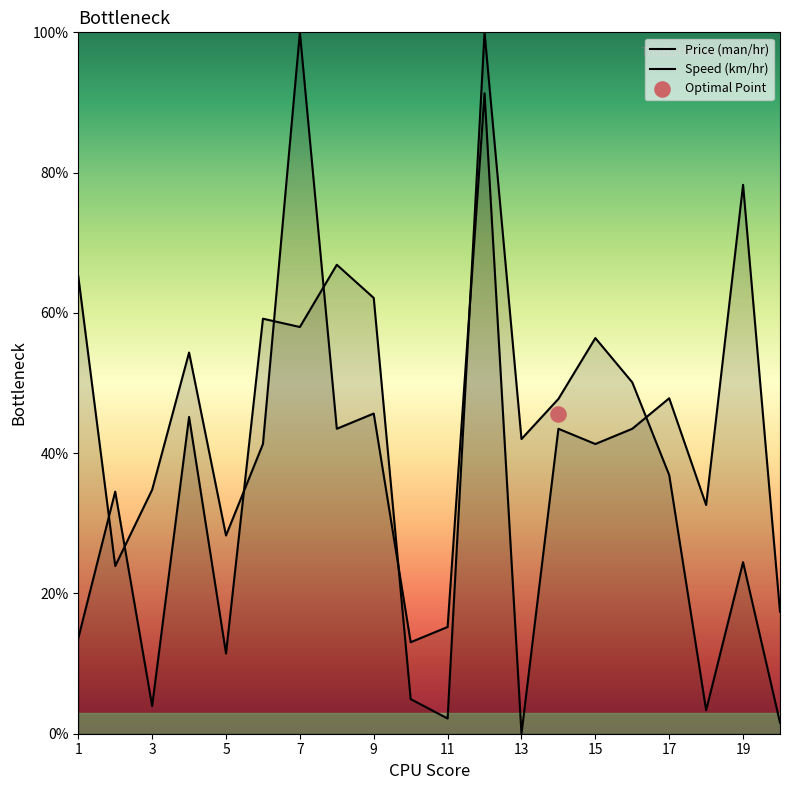

Which series has the largest total across all categories?

Speed (km/hr)